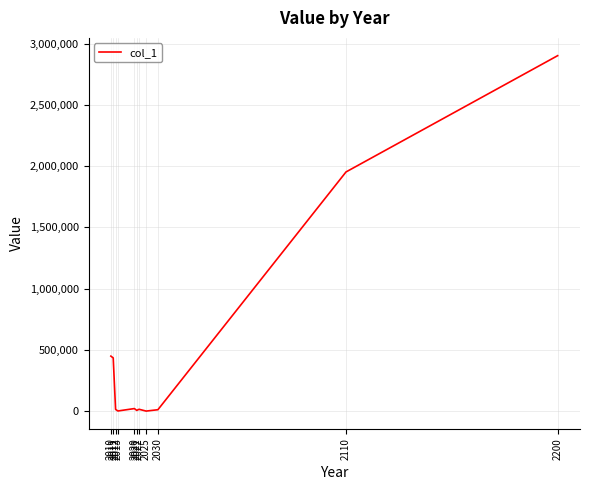

How many lines are shown in the chart?

1